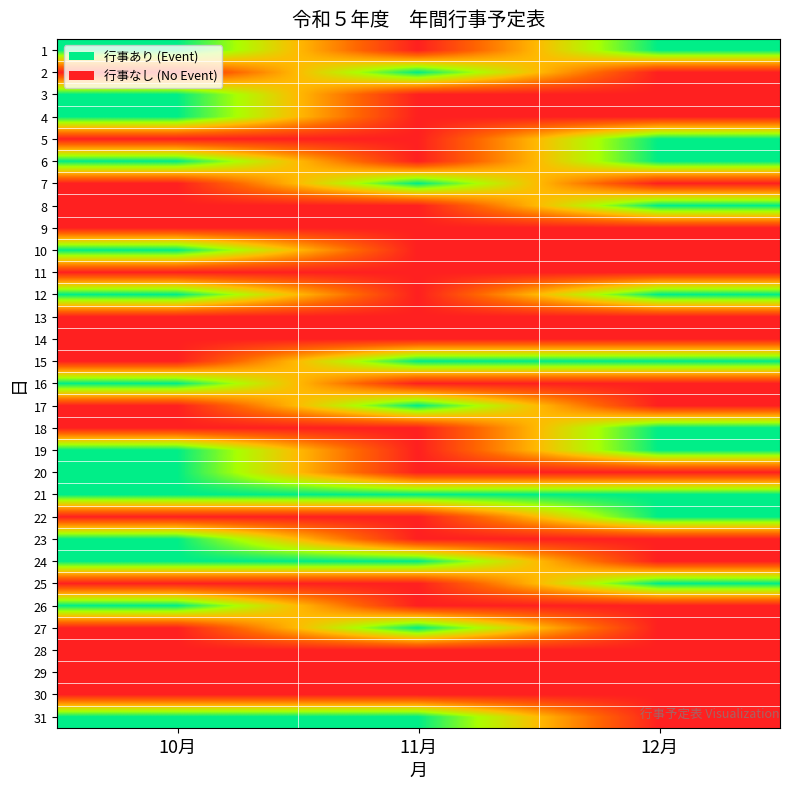

Which category has the highest value across all series?

10月